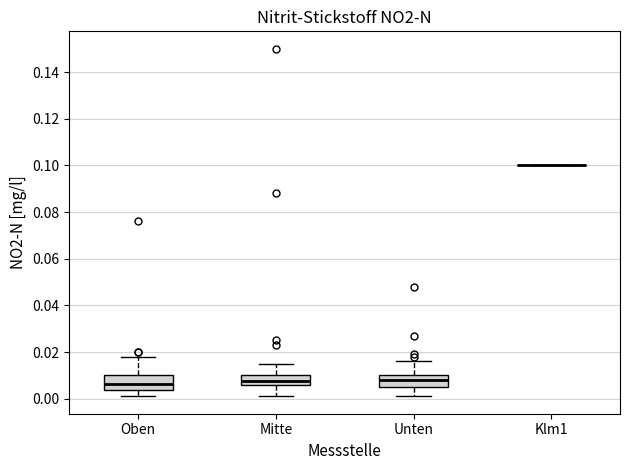

Where does the median line of the box for Mitte sit on the y-axis? The values are not printed on the chart, so give them approximately, as read against the axis.

0.008